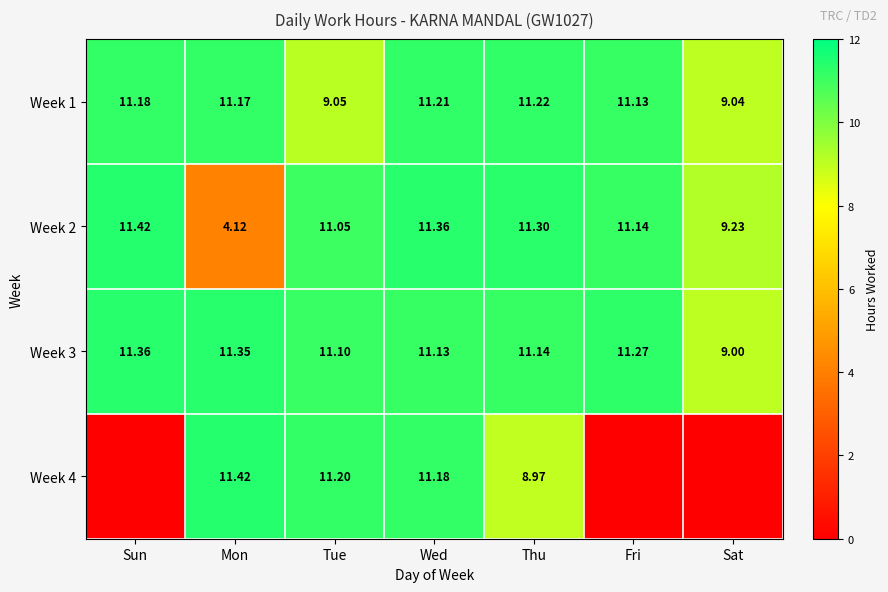

At which category does the chart reach its peak across all series?

Sun